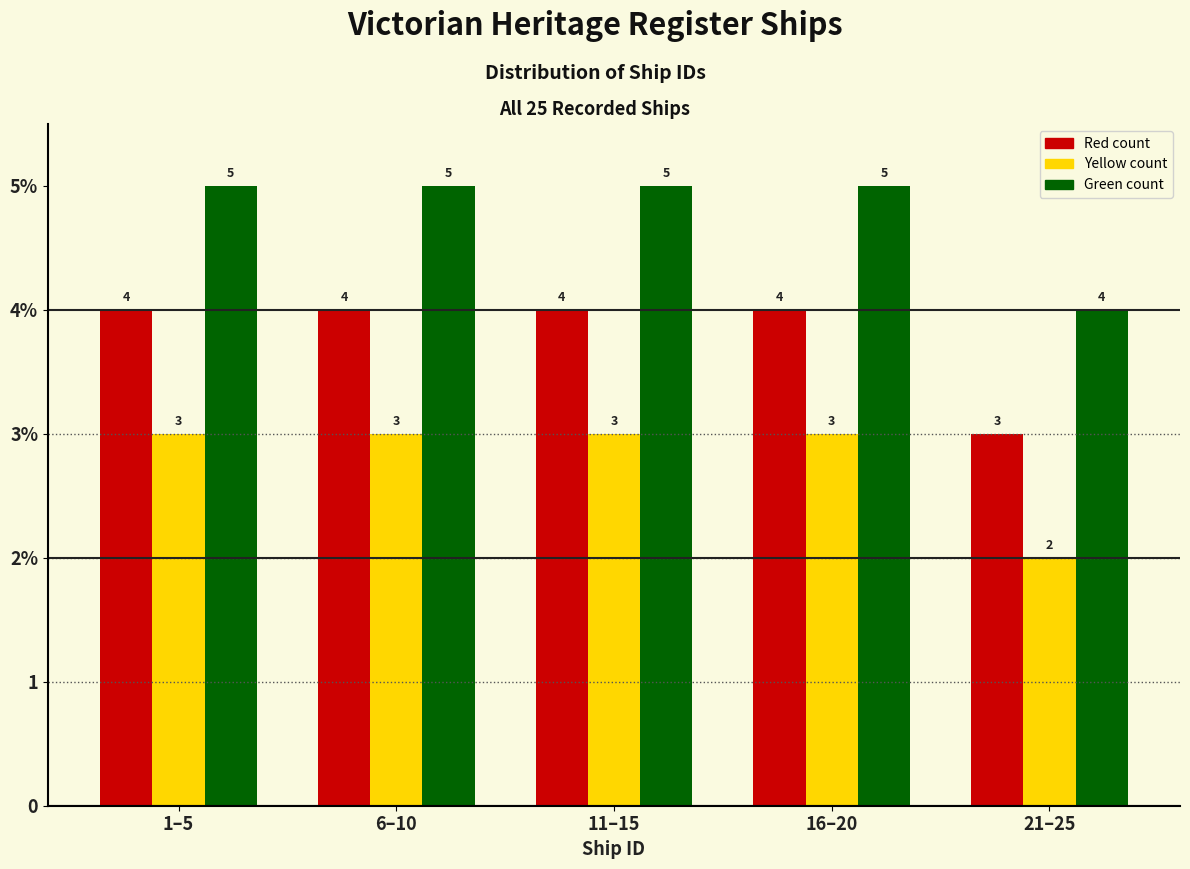

Are the bars horizontal?

No